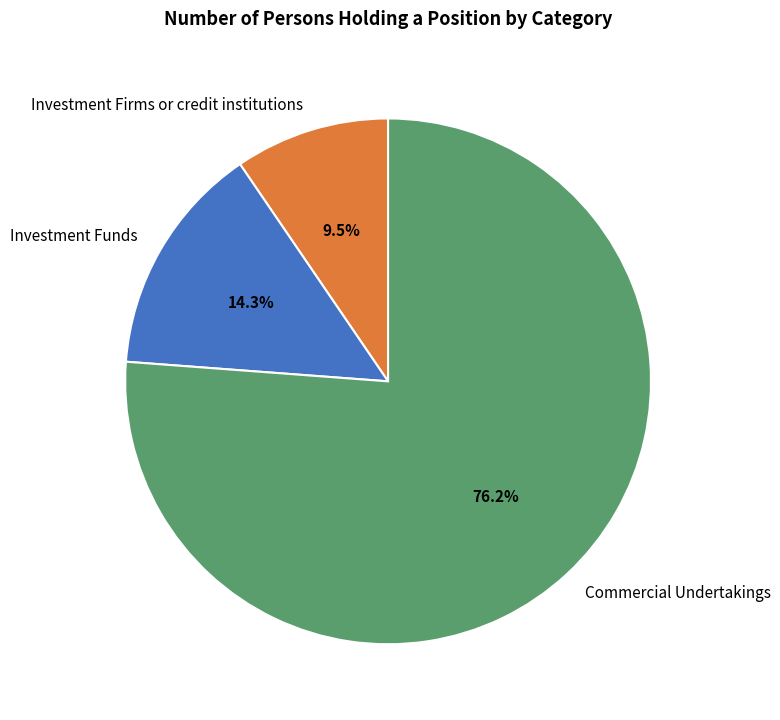

Does Investment Firms or credit institutions account for over 50% of the chart?

No